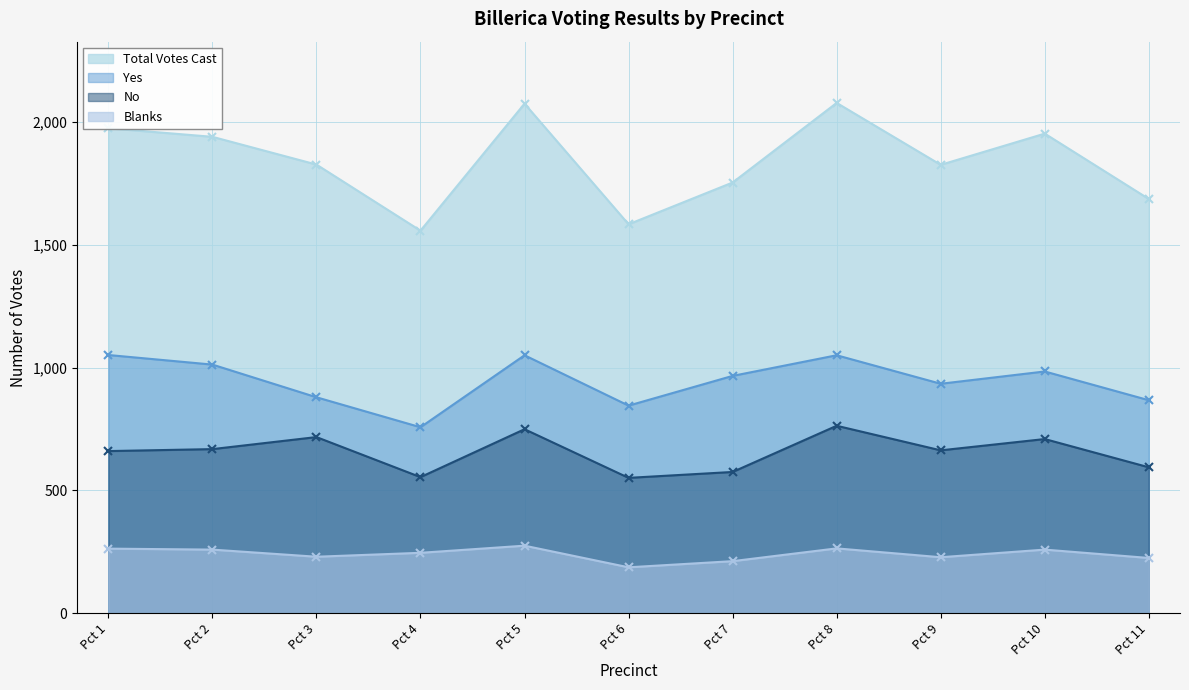

Which series has the widest spread of values?

Total Votes Cast